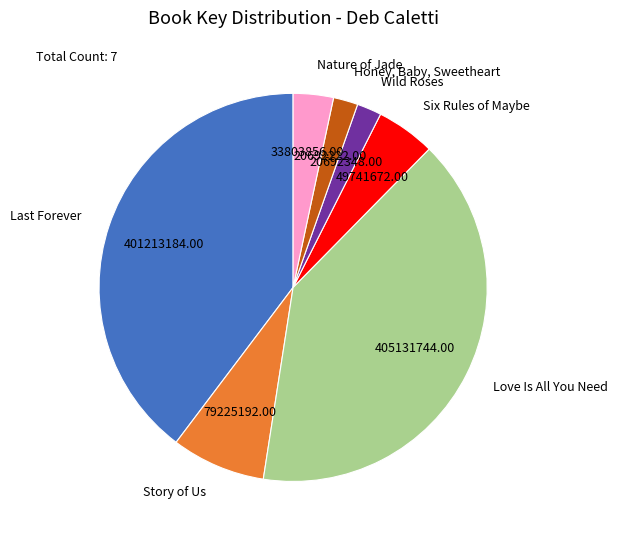

Does Honey, Baby, Sweetheart account for over 50% of the chart?

No